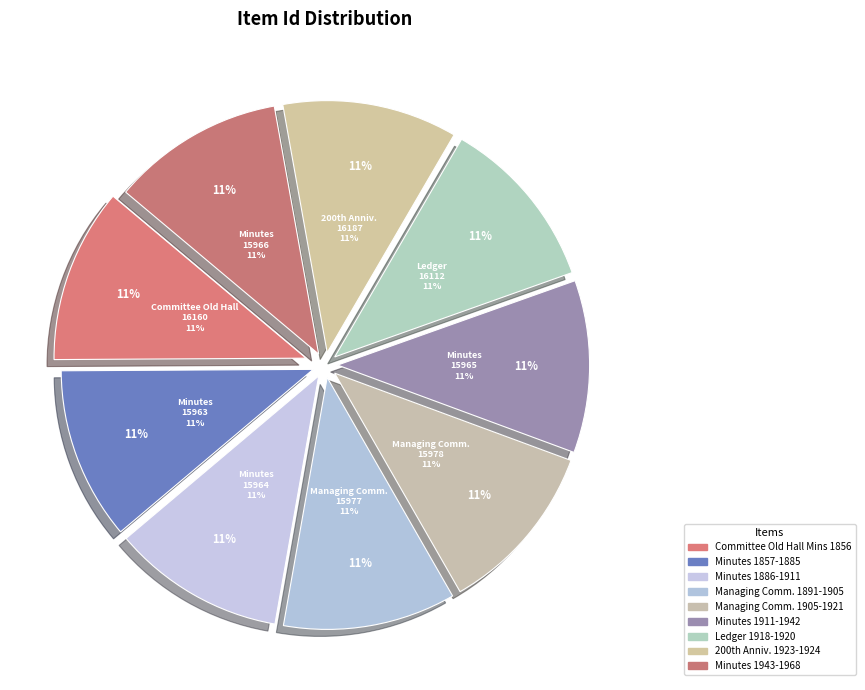

How many segments does this pie chart have?

9